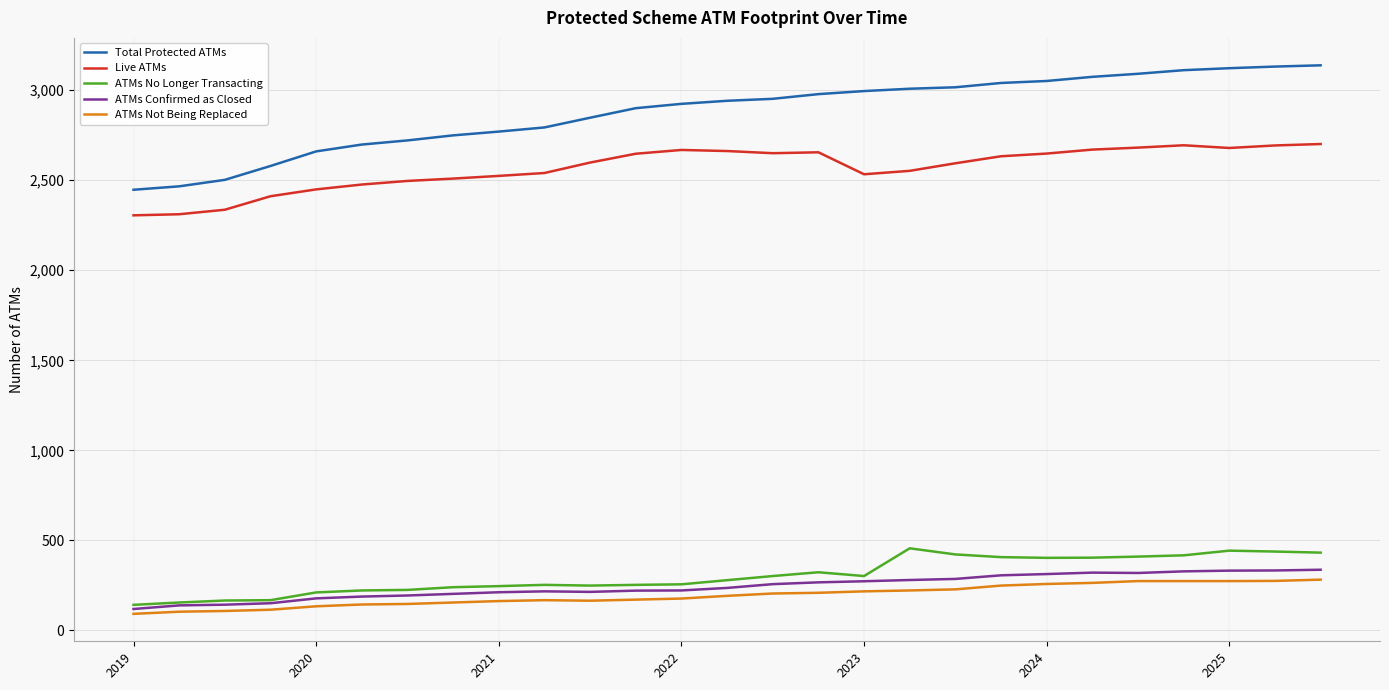

True or false: Total Protected ATMs and Live ATMs intersect in this chart.

False